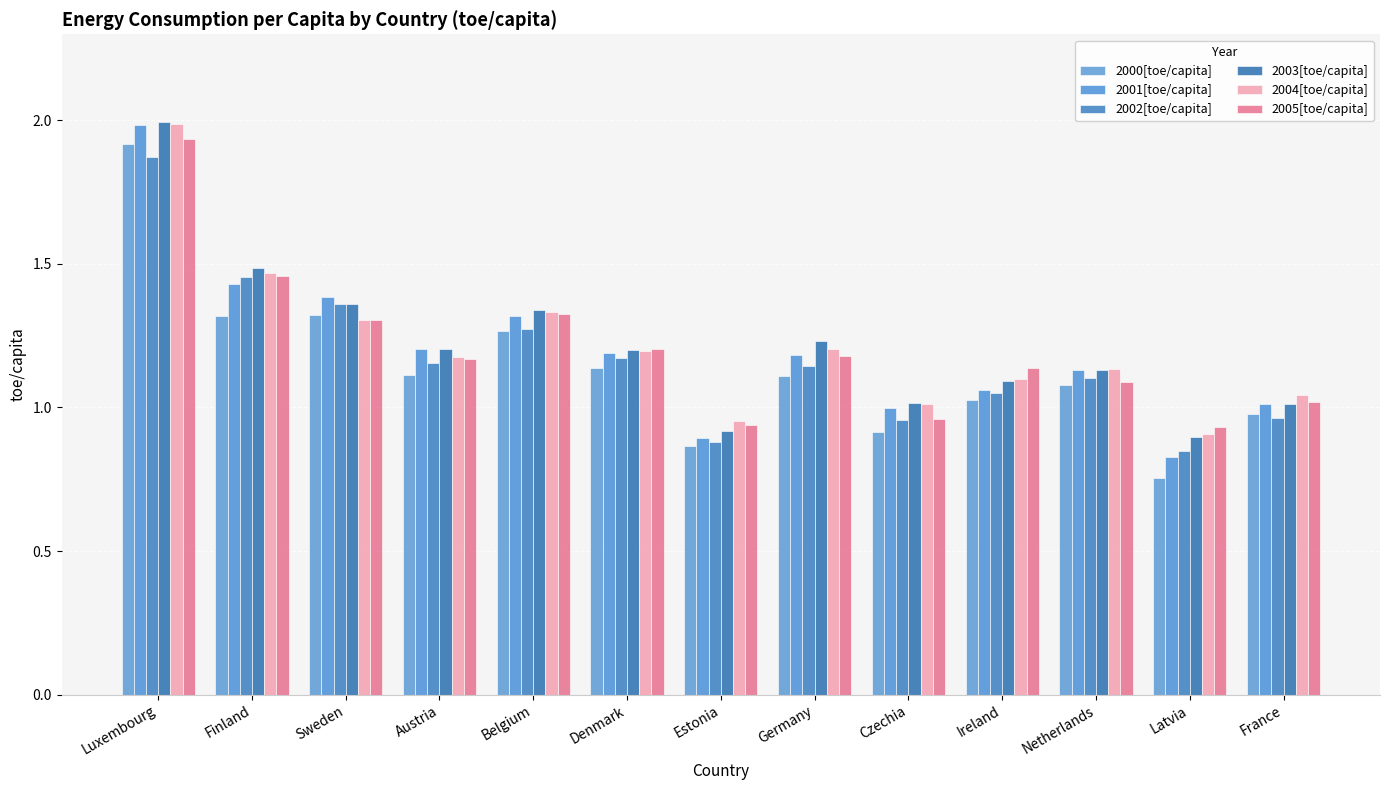

What are all the series names shown in the legend?

2000[toe/capita], 2001[toe/capita], 2002[toe/capita], 2003[toe/capita], 2004[toe/capita], 2005[toe/capita]